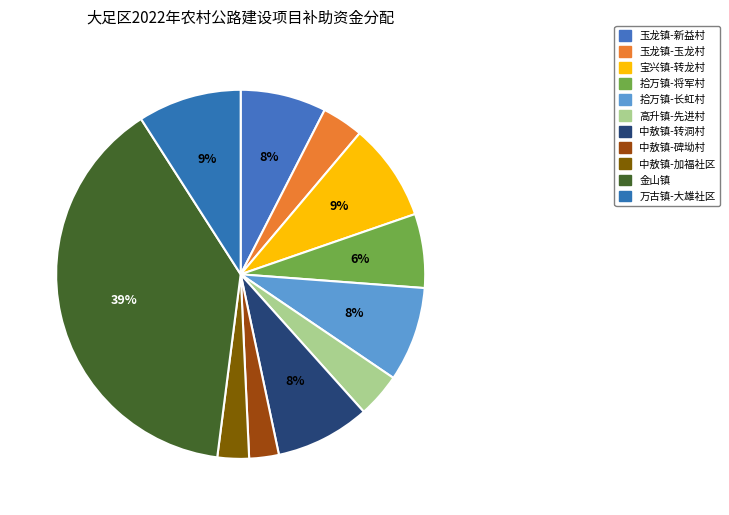

To the nearest percent, what percentage of the pie is 万古镇-大雄社区?

9%